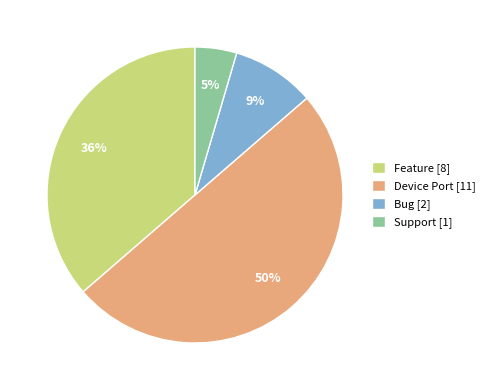

Is it true that Device Port [11] is 40% of the pie?

False